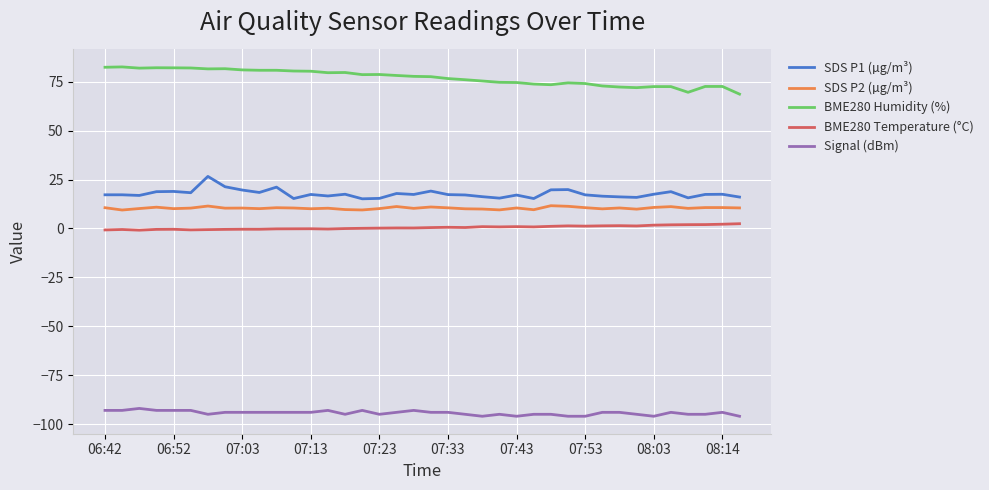

What is the difference between the maximum and minimum values in the Signal (dBm) series?

4.0